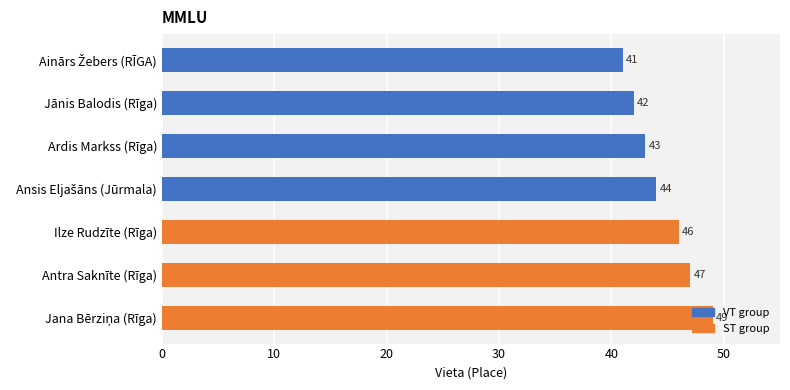

Count the values in the range 42 to 47.

5